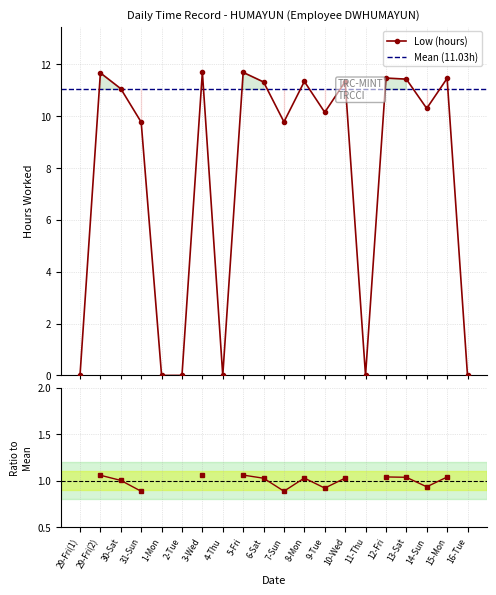

How many data points are above 11?

10